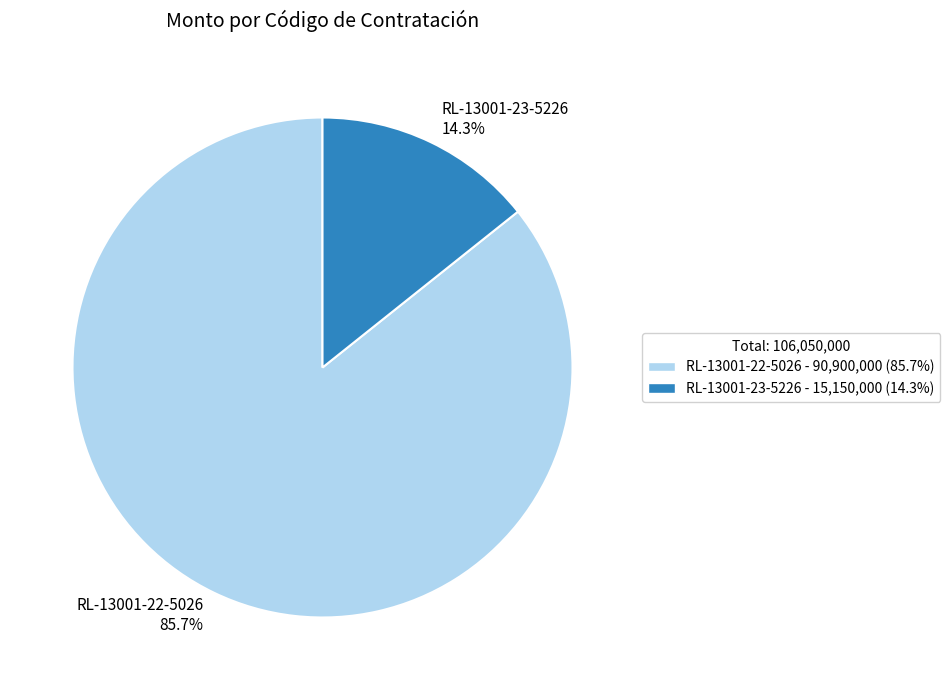

Approximately how many times larger is the value at RL-13001-23-5226 compared to RL-13001-22-5026?

0.2